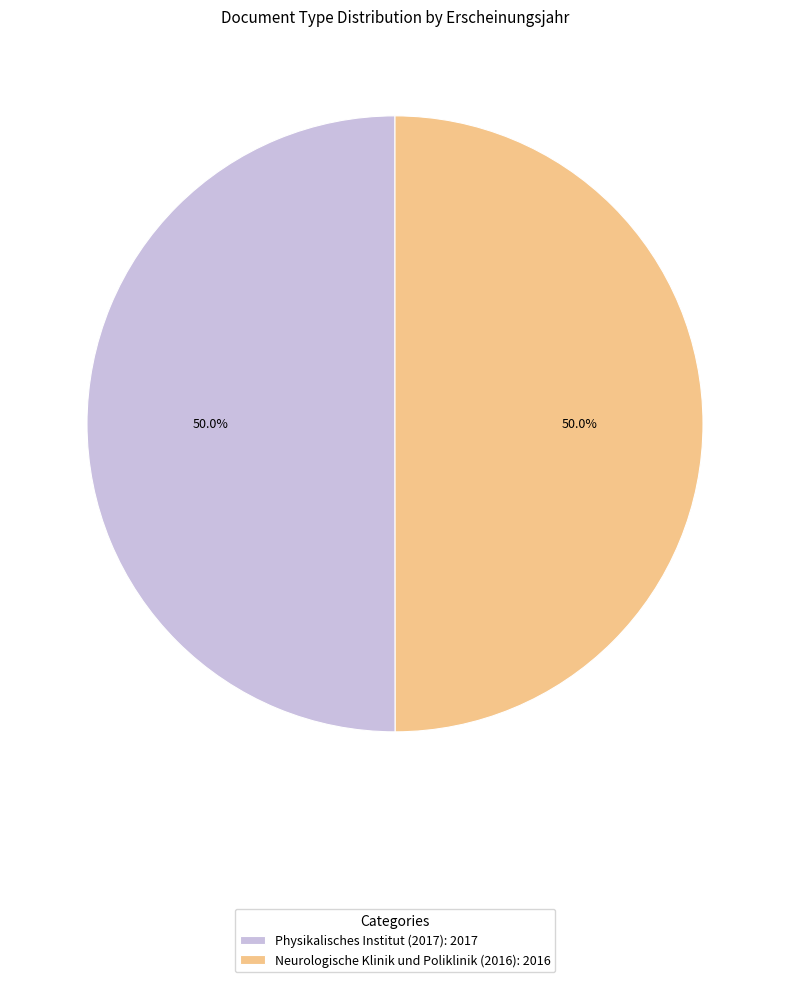

What portion of the pie excludes Neurologische Klinik und Poliklinik (2016): 2016?

50.0%